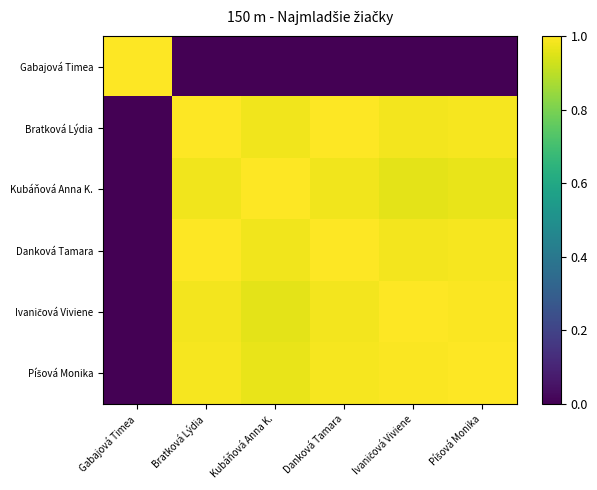

How many distinct data groups are displayed?

6